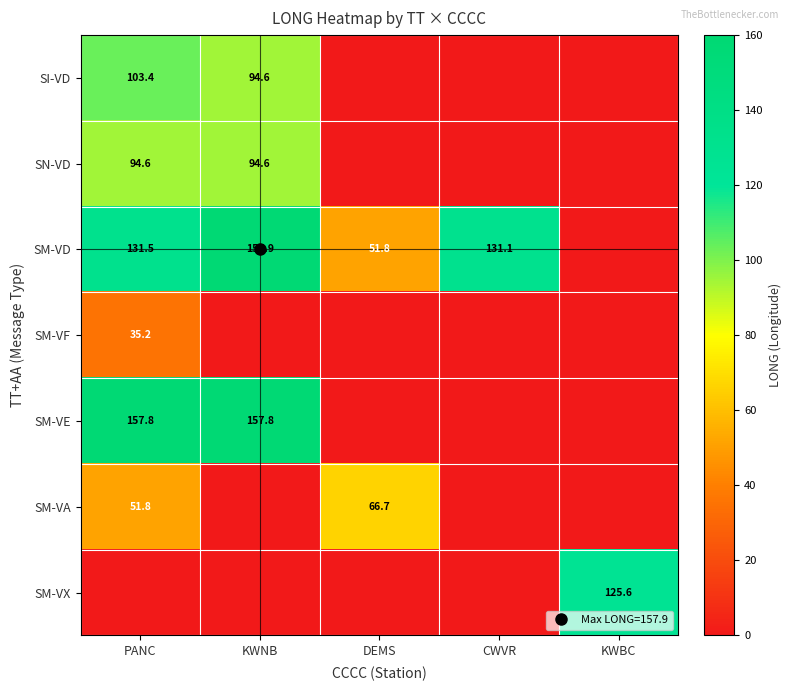

Is the value of SI-VD at DEMS greater than the value of SM-VF at PANC?

No